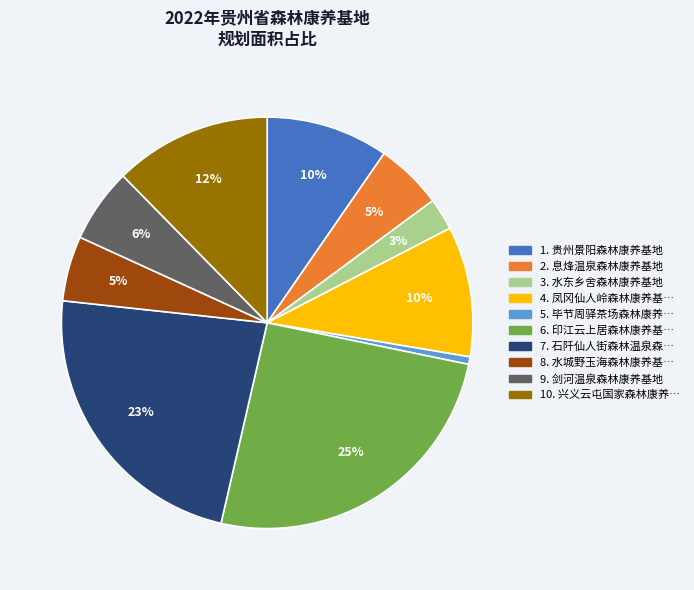

To the nearest percent, what is the average slice percentage?

10%